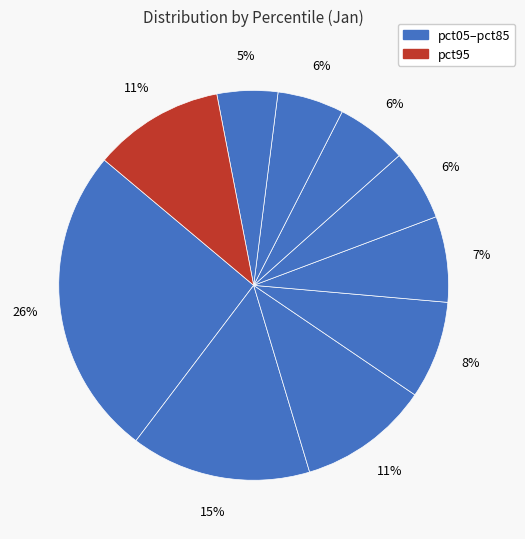

Count the number of slices in the pie.

10